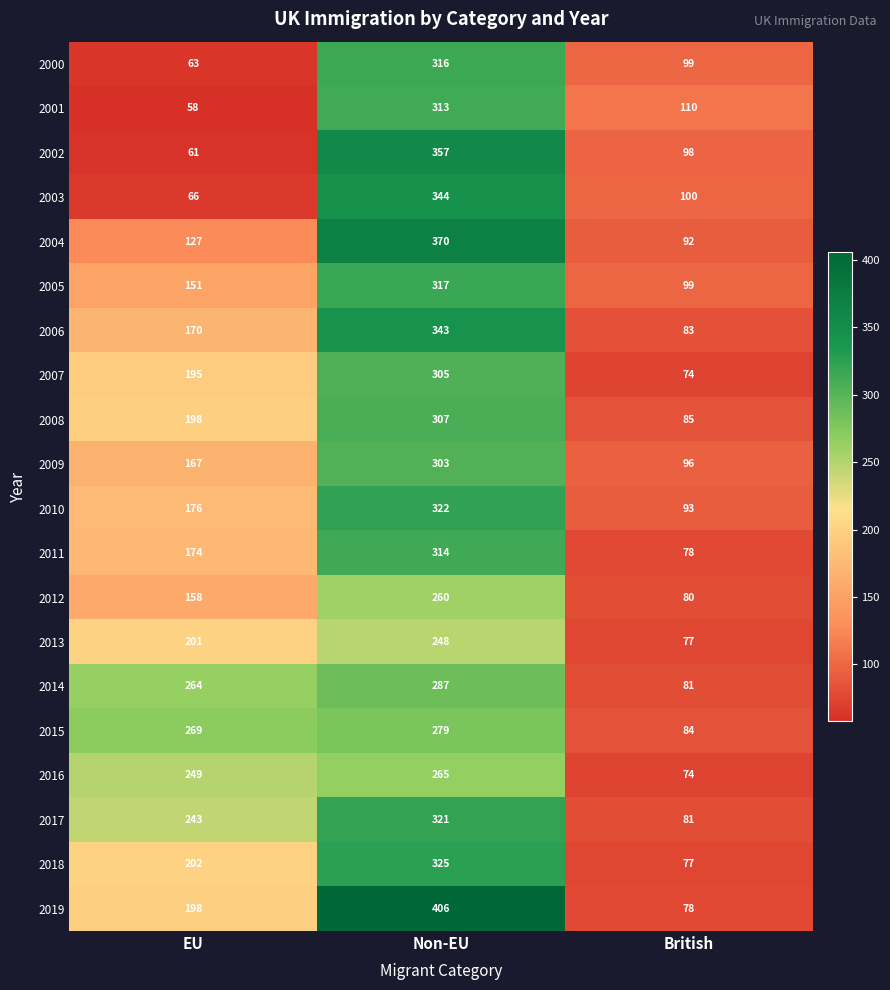

At which category does the chart reach its minimum across all series?

EU